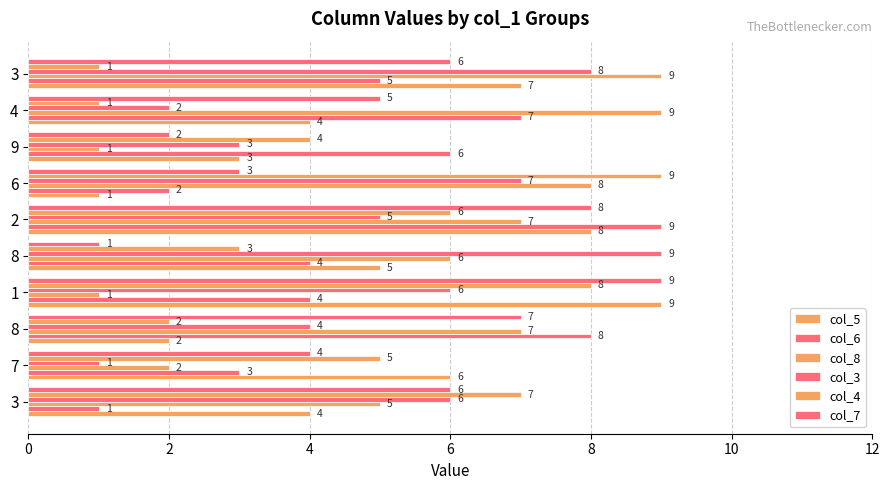

How many data points does each series have?

10